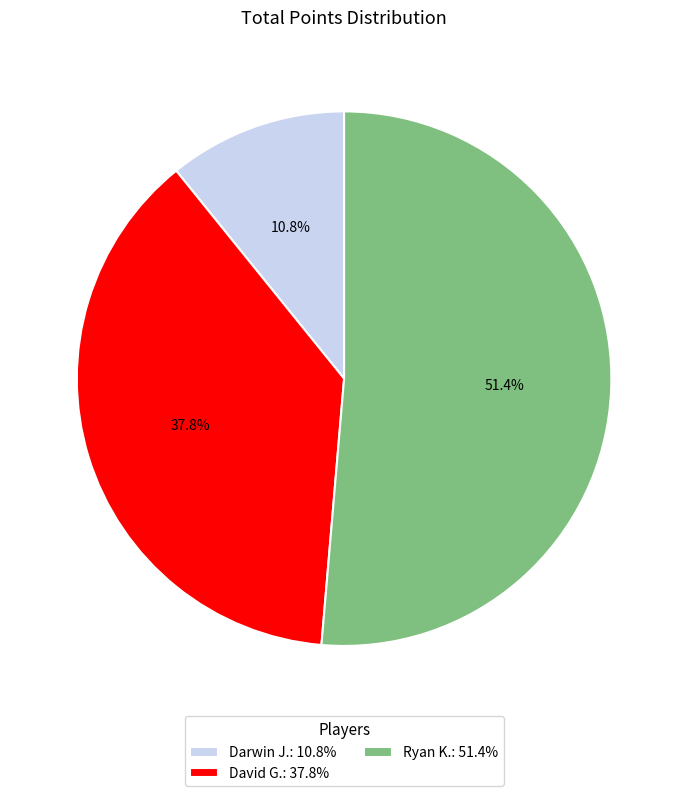

True or false: Darwin J. accounts for 11% of the total.

True